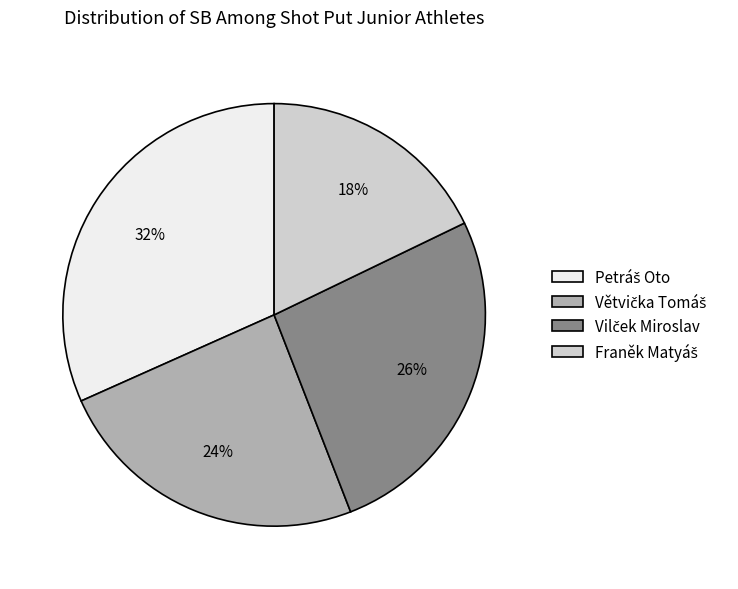

Is there any slice that represents more than half of the pie?

No